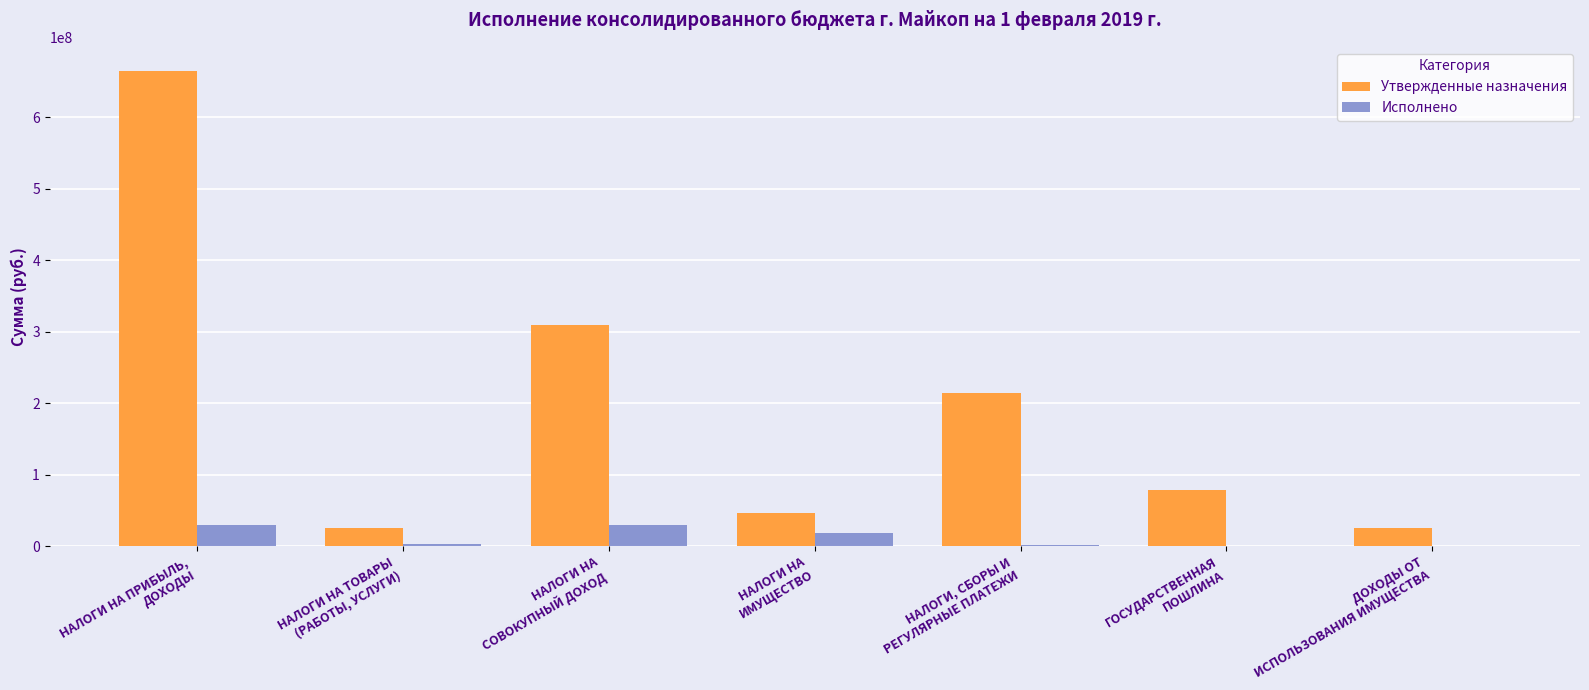

What is the sum of all Исполнено values?

82214385.0